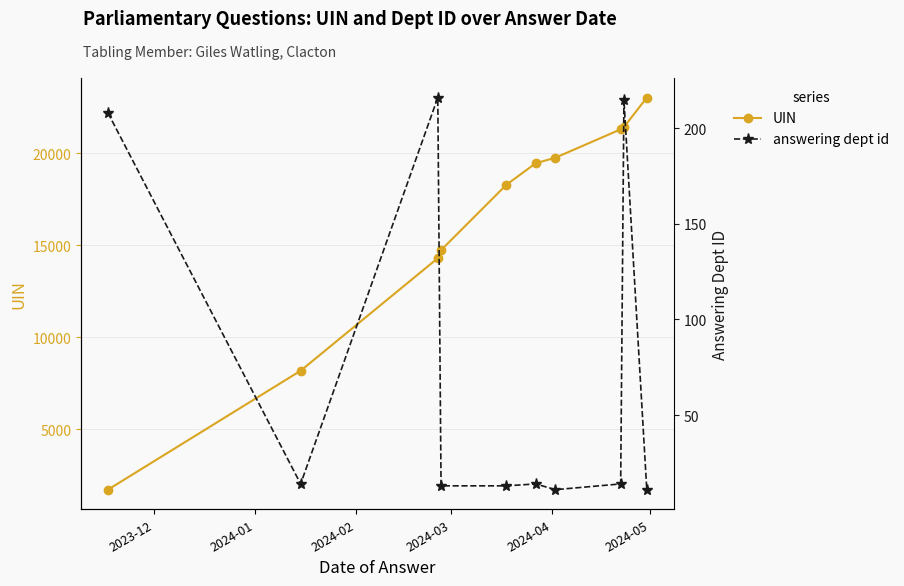

True or false: UIN and answering dept id cross at least once.

False